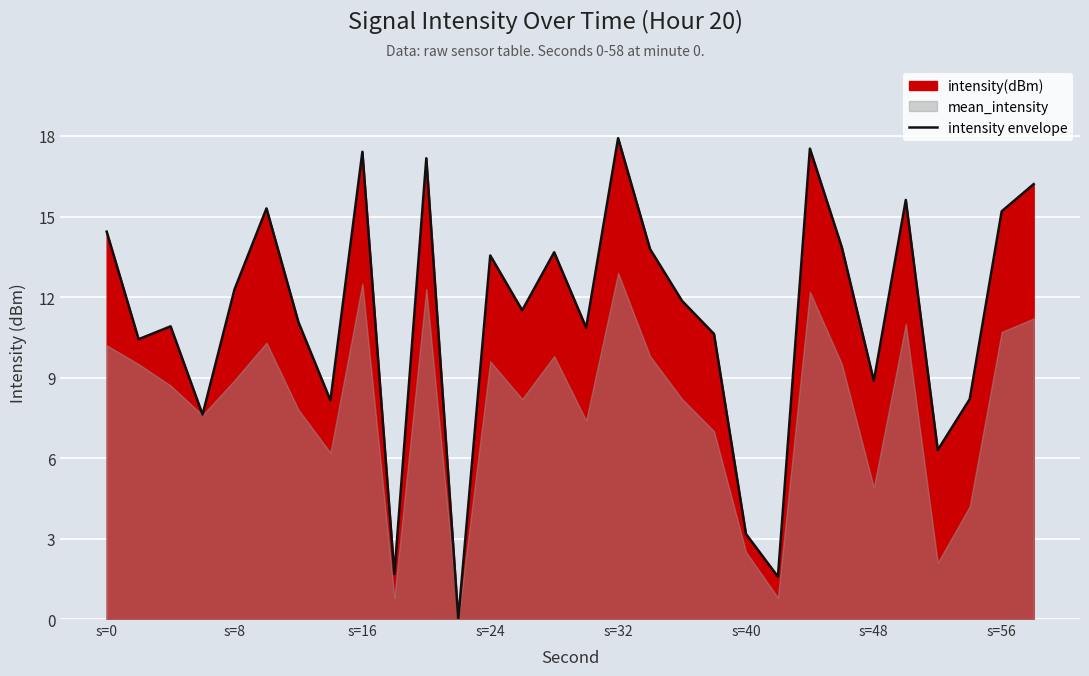

True or false: there are more than 2 points higher than both neighbors.

True